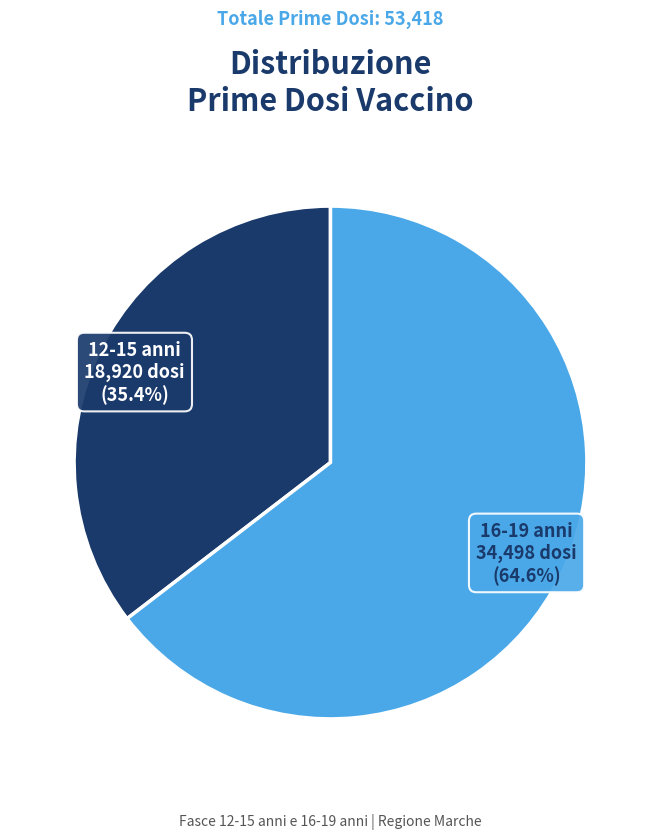

Count the number of slices in the pie.

2